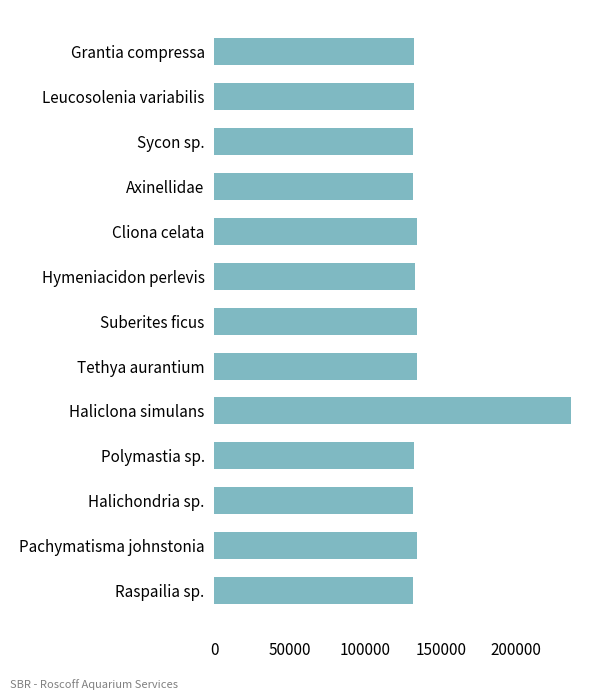

True or false: the data shows 195109 at Leucosolenia variabilis.

False